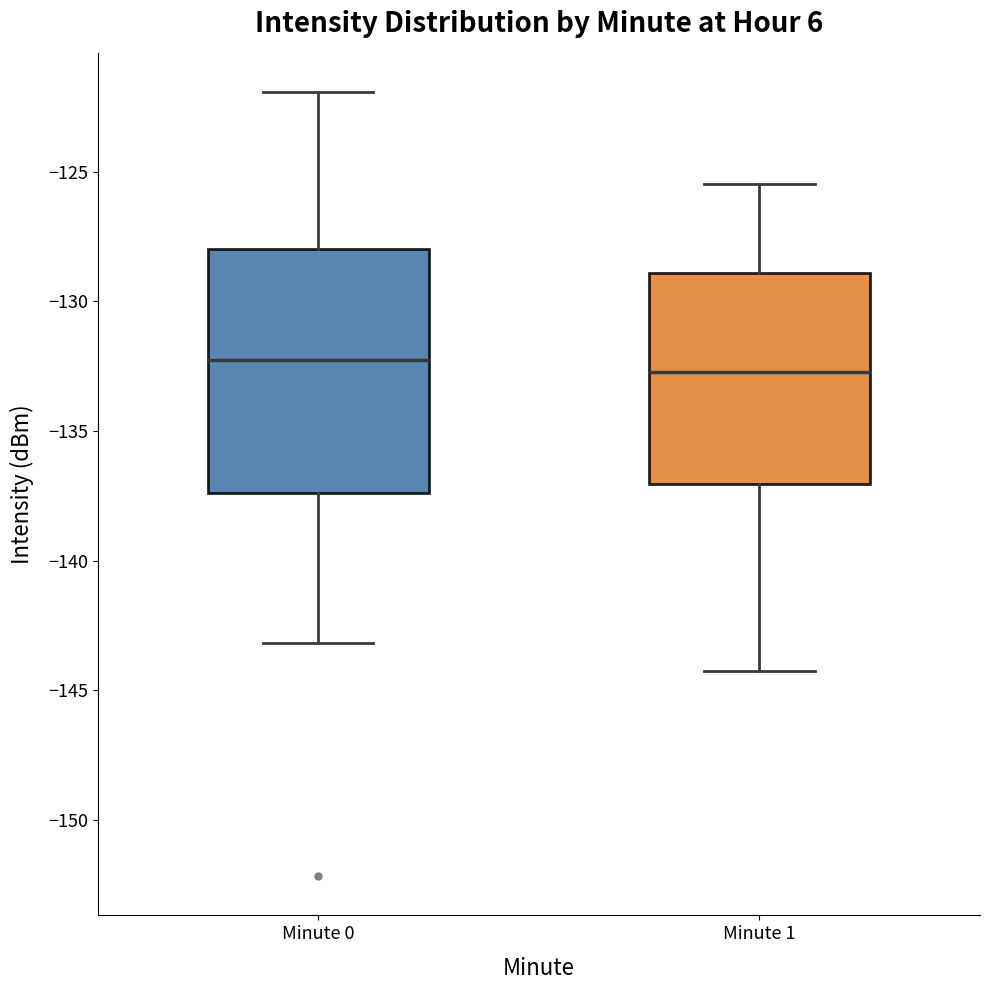

Reading left to right, transcribe this box plot: for each box, give where its median line is, the range the box spans, and where its two whiskers end, as read against the y-axis. The values are not printed on the chart, so give them approximately, as read against the axis.

Minute 0: median -132.0, box -137.5 to -128.0, whiskers -143.0 to -122.0
Minute 1: median -132.5, box -137.0 to -129.0, whiskers -144.5 to -125.5